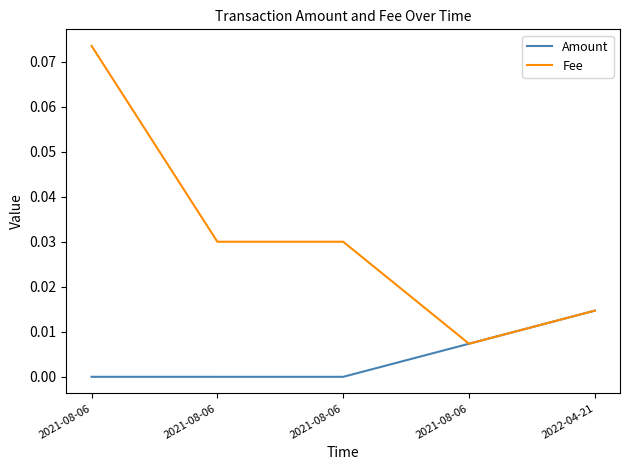

How many lines are shown in the chart?

2